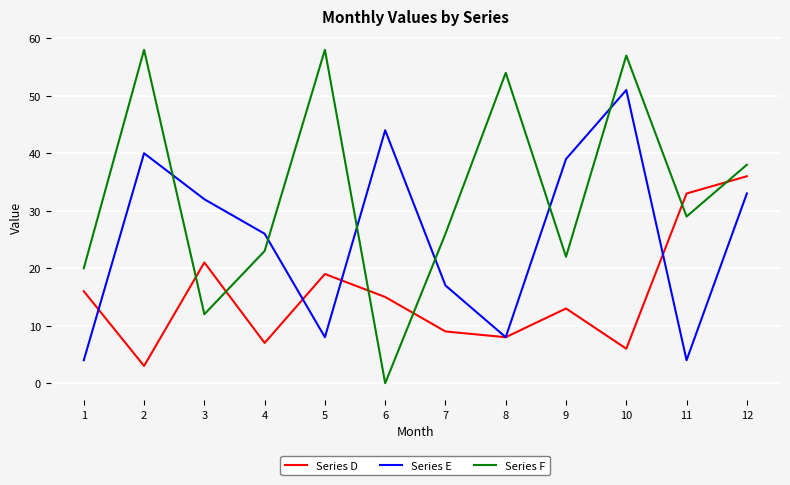

Does the chart have visible grid lines?

Yes